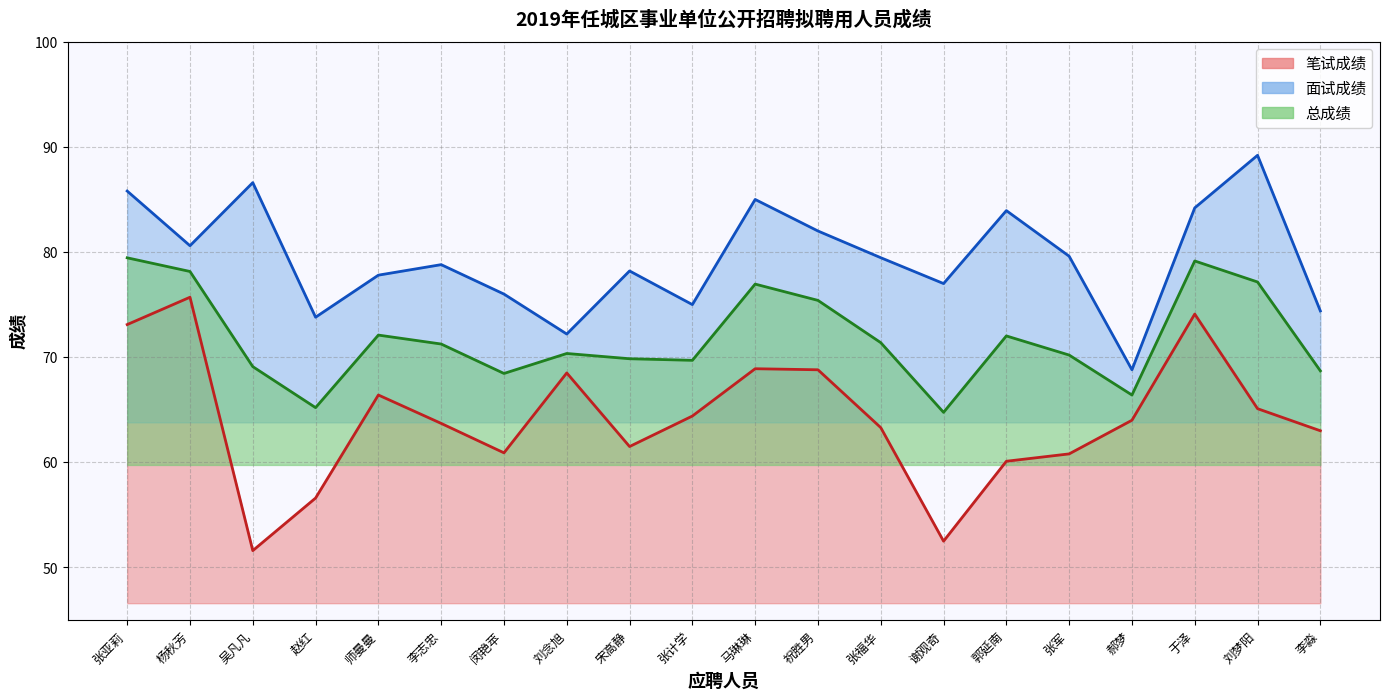

What is the label of the 14th point from the left?

谢观奇